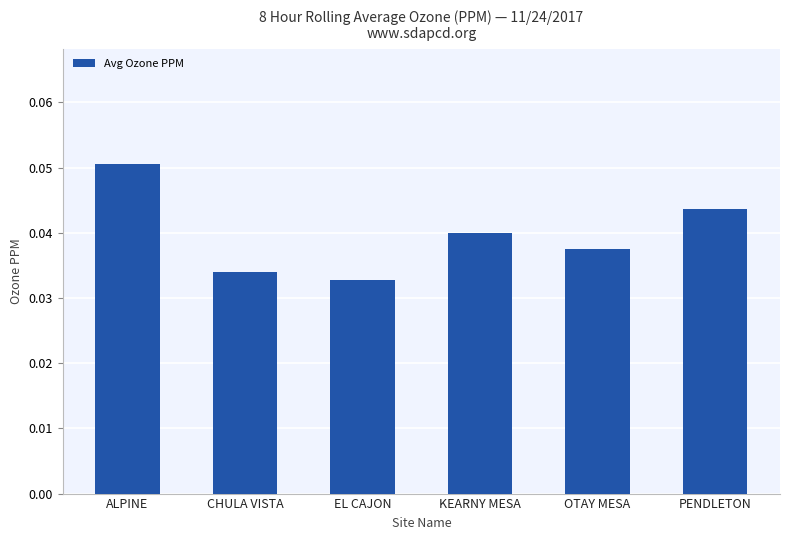

What is the label of the 4th bar from the left?

KEARNY MESA